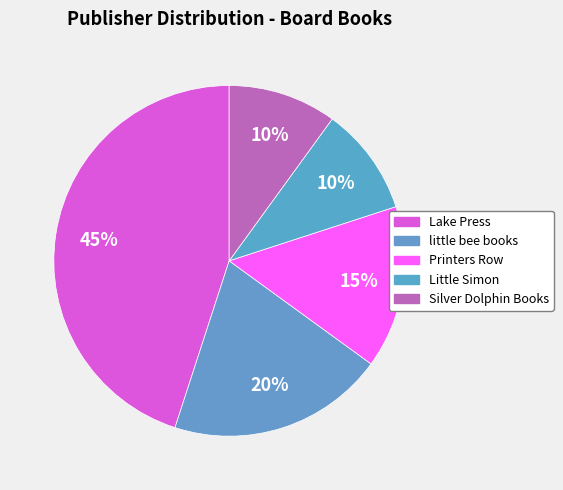

How many segments does this pie chart have?

5